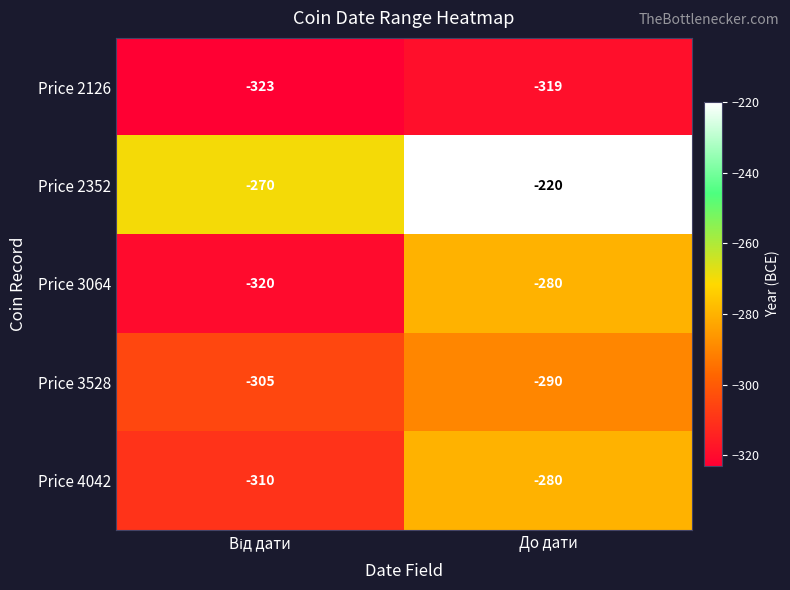

What is the difference between the maximum and minimum values in the Price 2352 series?

50